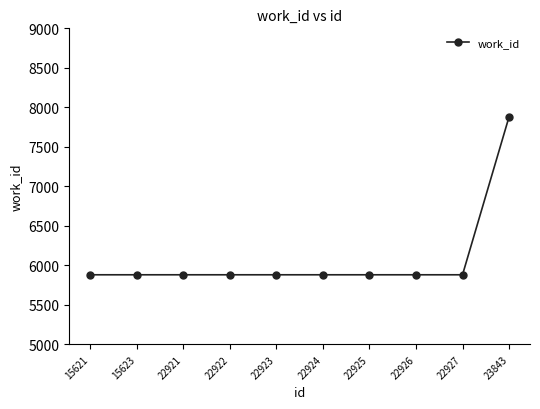

What is the average value?

6080